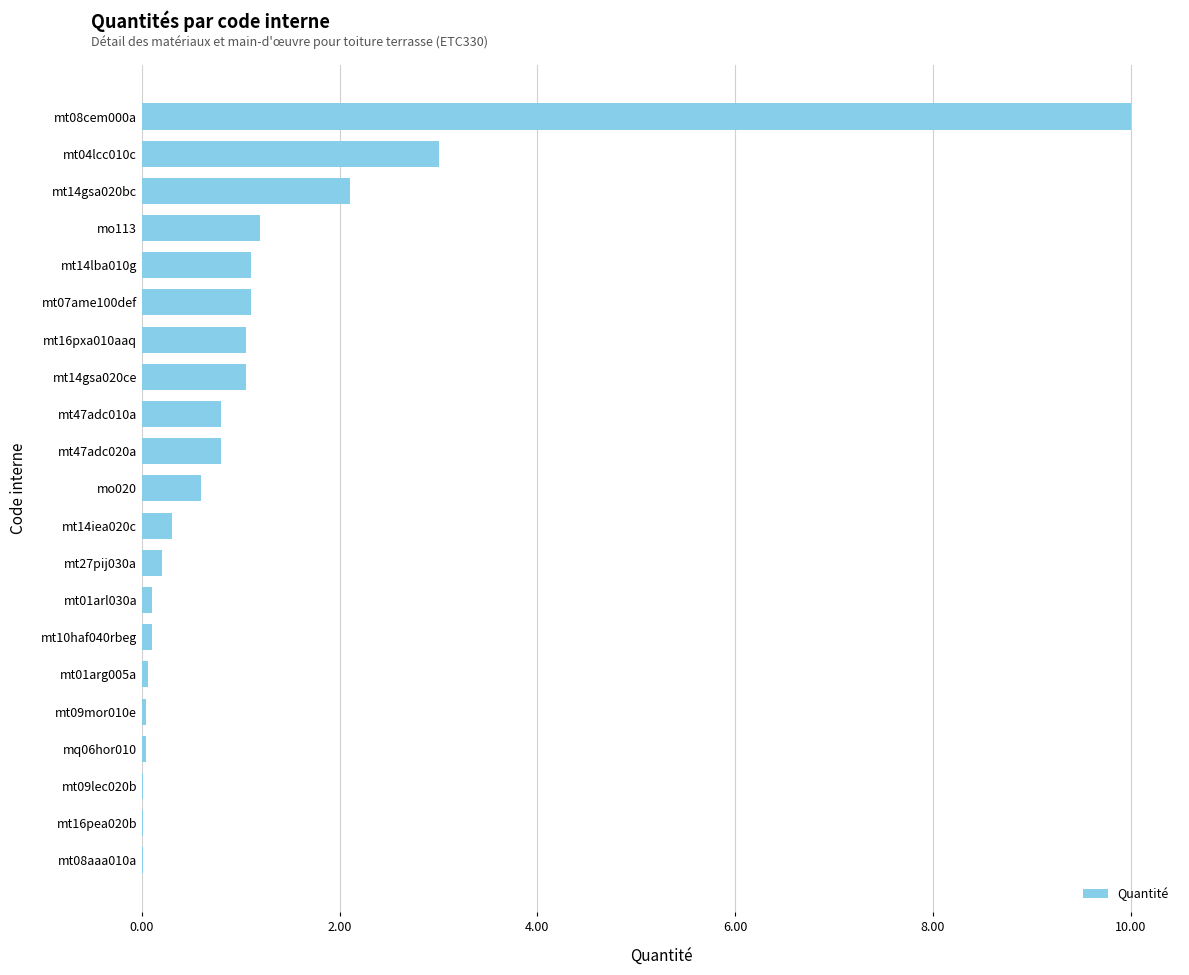

What is the average value?

1.1